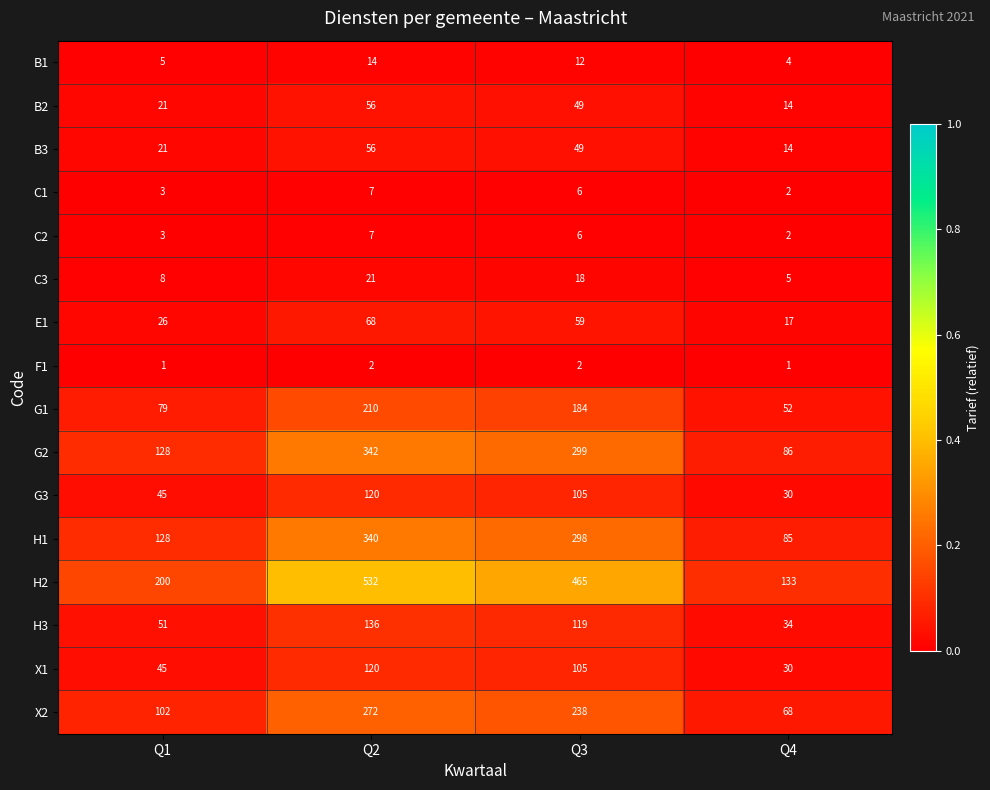

How many categories are shown in the chart?

4